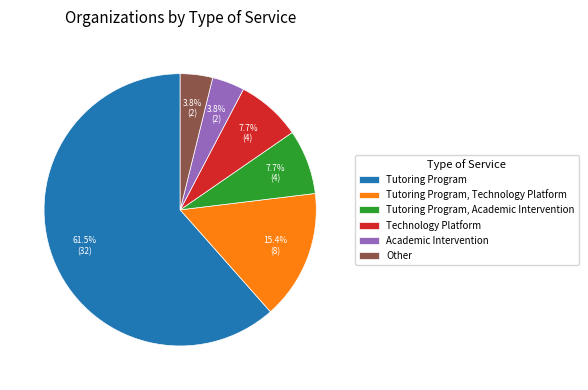

To the nearest percent, what is the difference between the largest and smallest slice percentages?

58%